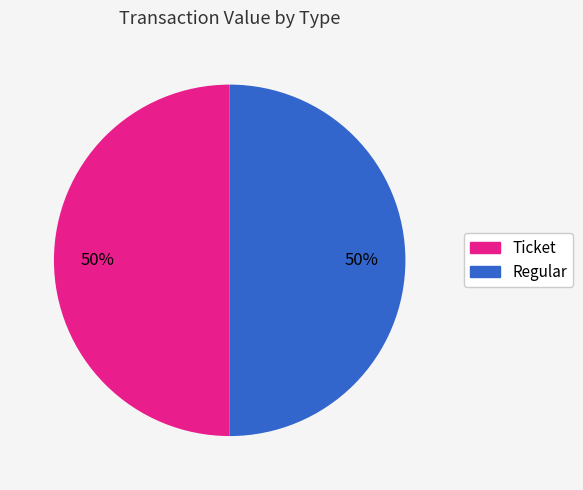

To the nearest percent, what portion does Regular represent?

50%